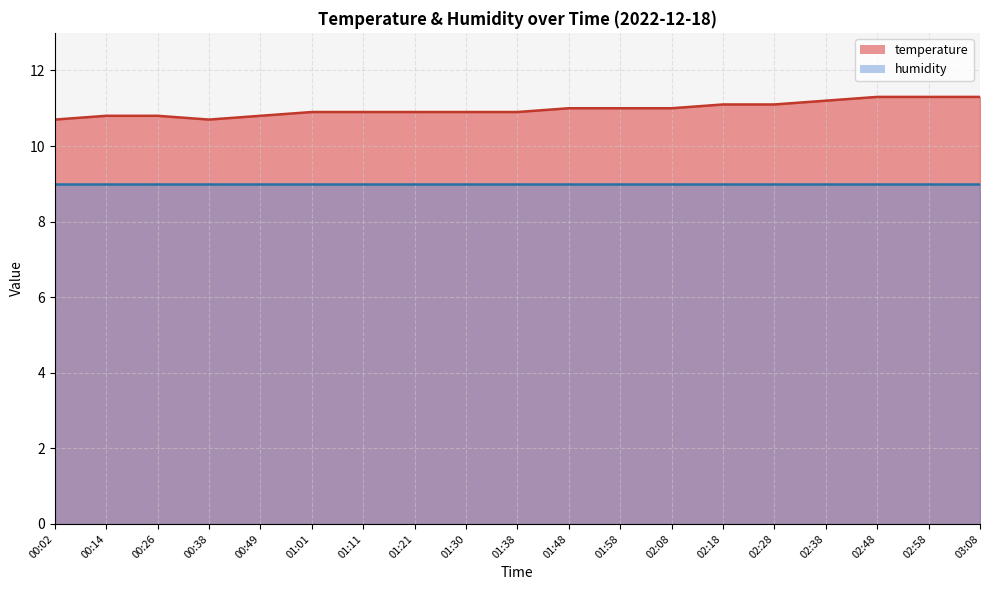

Is it true that the value at 00:02 is 19.1?

False